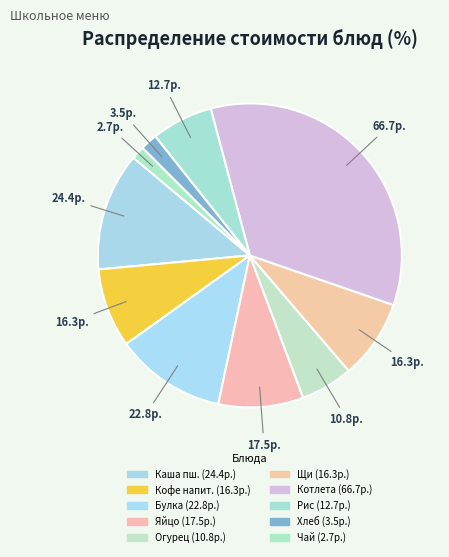

To the nearest percent, what is the difference between the largest and smallest slice percentages?

33%